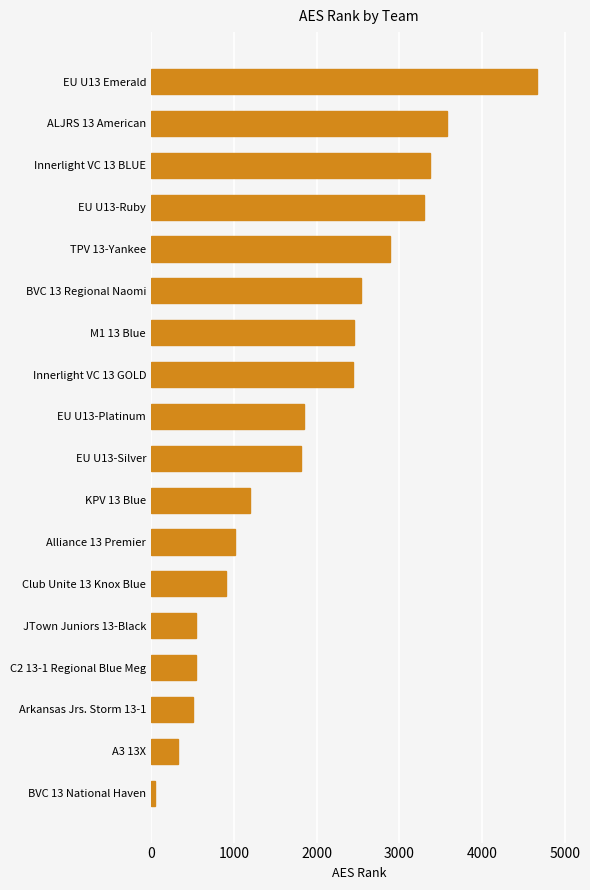

The value at Innerlight VC 13 BLUE is 3371. True or false?

True